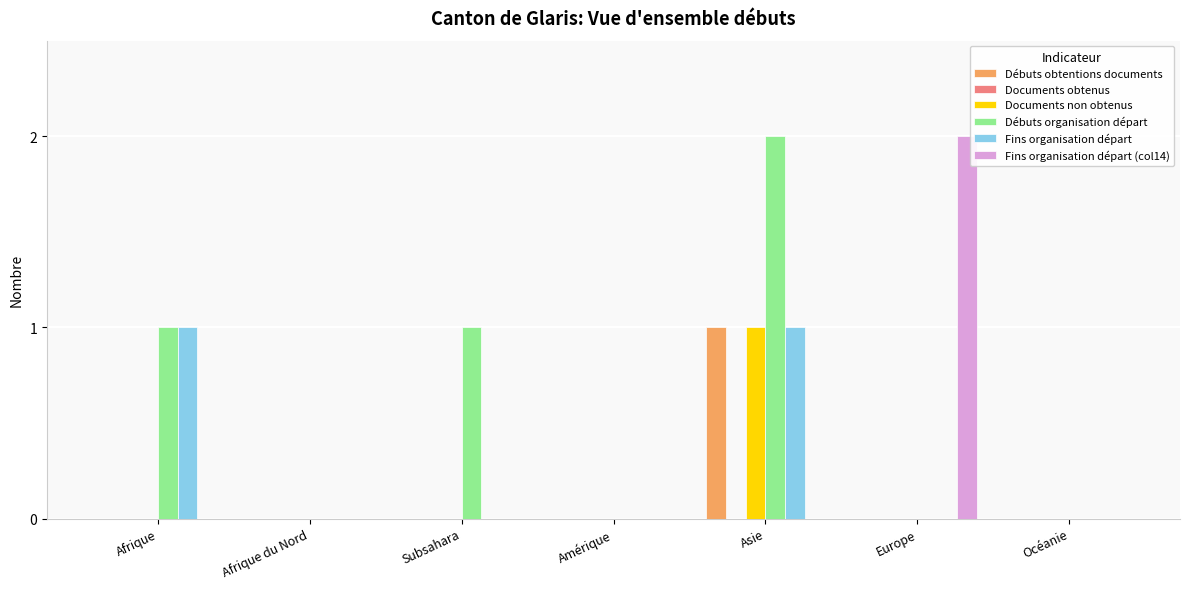

Is the value of Débuts organisation départ at Océanie greater than the value of Fins organisation départ at Asie?

No